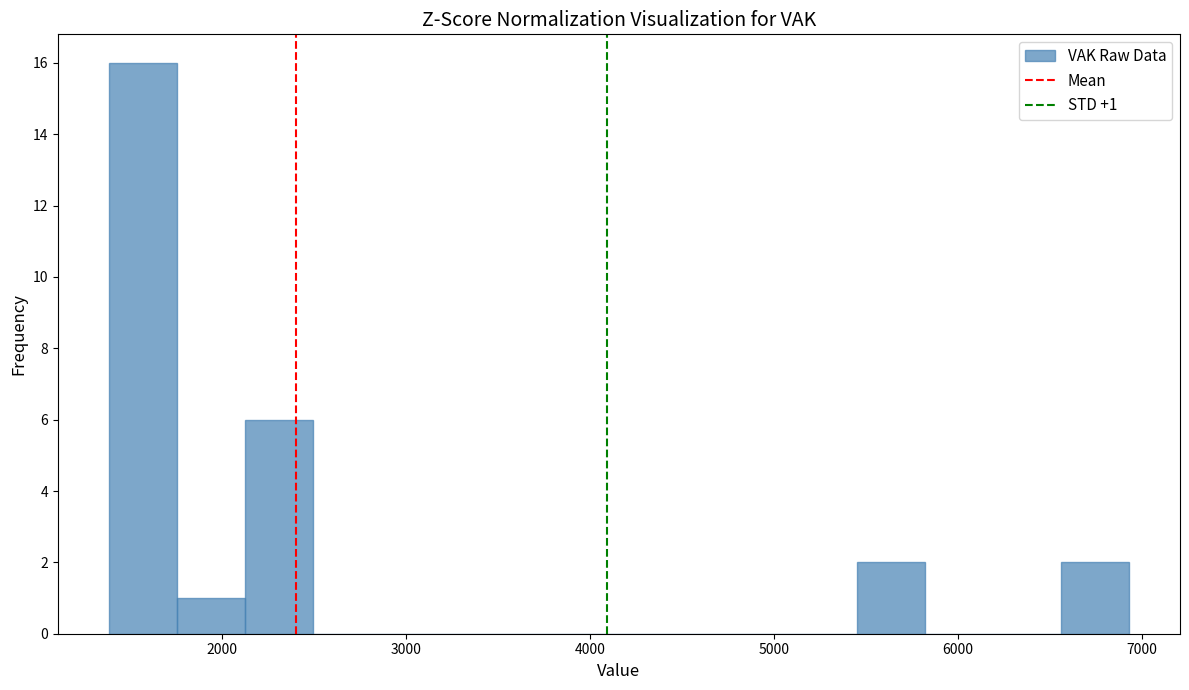

Around what value on the x-axis is the tallest bar? Give the approximate position of its centre, as read against the axis.

1600